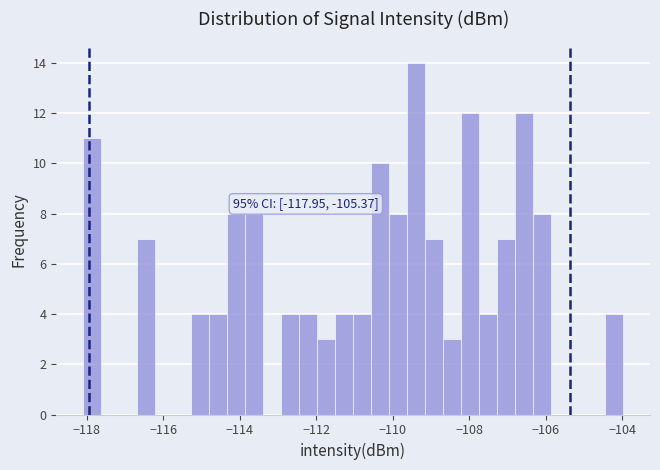

Around what value on the x-axis is the tallest bar? Give the approximate position of its centre, as read against the axis.

-109.4